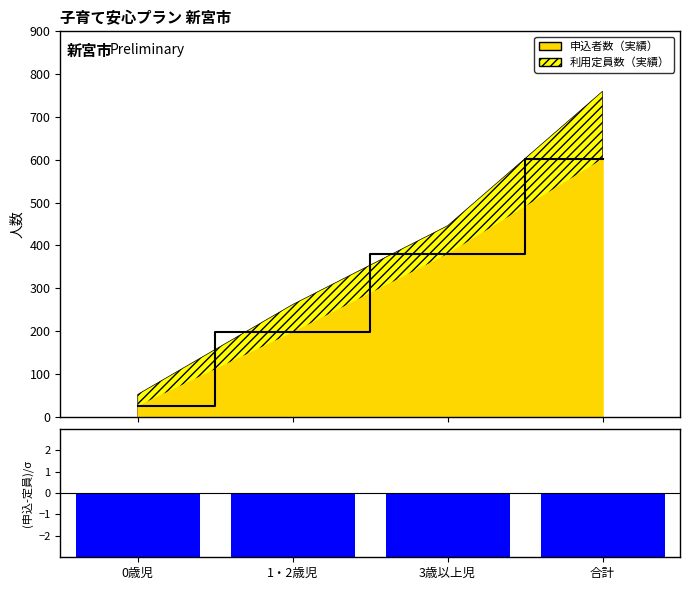

What is the difference between the second highest and second lowest values in the 申込者数 ライン series?

183.0